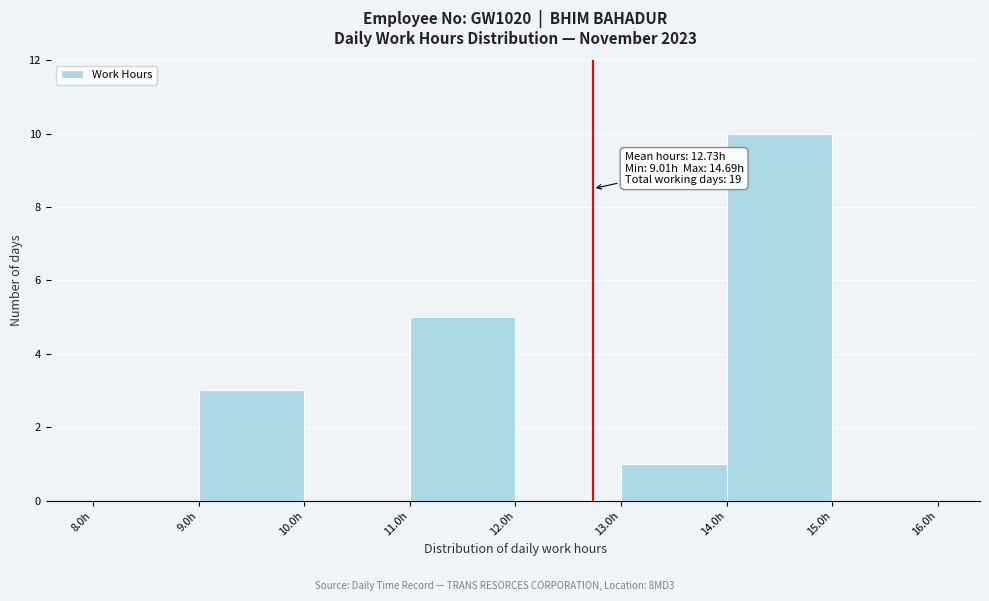

Over which range of the x-axis is the bar tallest?

14 to 15